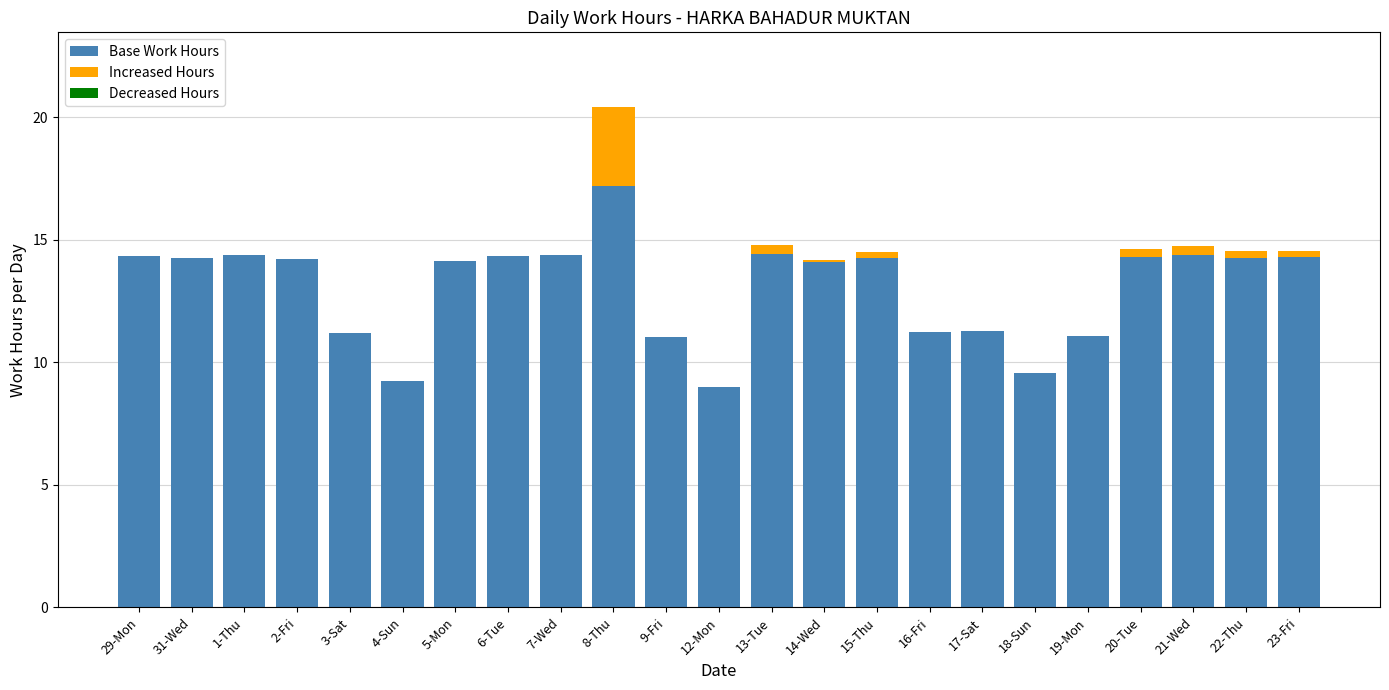

The Base Work Hours series shows 15.4 at 18-Sun. True or false?

False